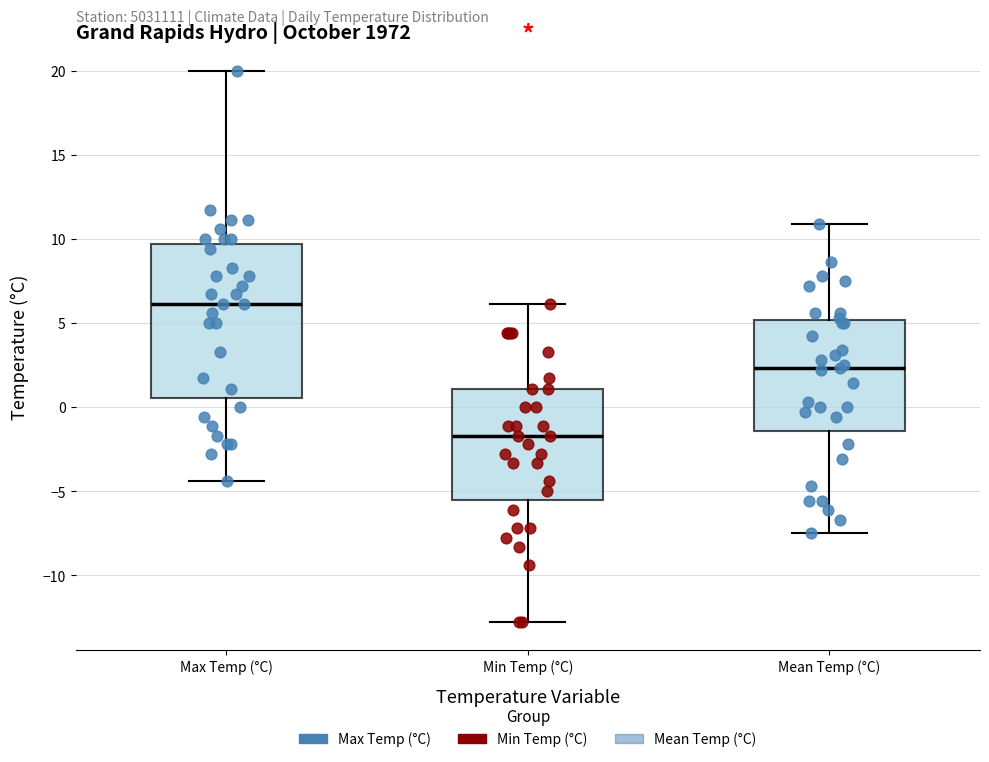

Reading left to right, transcribe this box plot: for each box, give where its median line is, the range the box spans, and where its two whiskers end, as read against the y-axis. The values are not printed on the chart, so give them approximately, as read against the axis.

Max Temp (°C): median 6.0, box 0.5 to 9.5, whiskers -4.5 to 20.0
Min Temp (°C): median -1.5, box -5.5 to 1.0, whiskers -13.0 to 6.0
Mean Temp (°C): median 2.5, box -1.5 to 5.0, whiskers -7.5 to 11.0